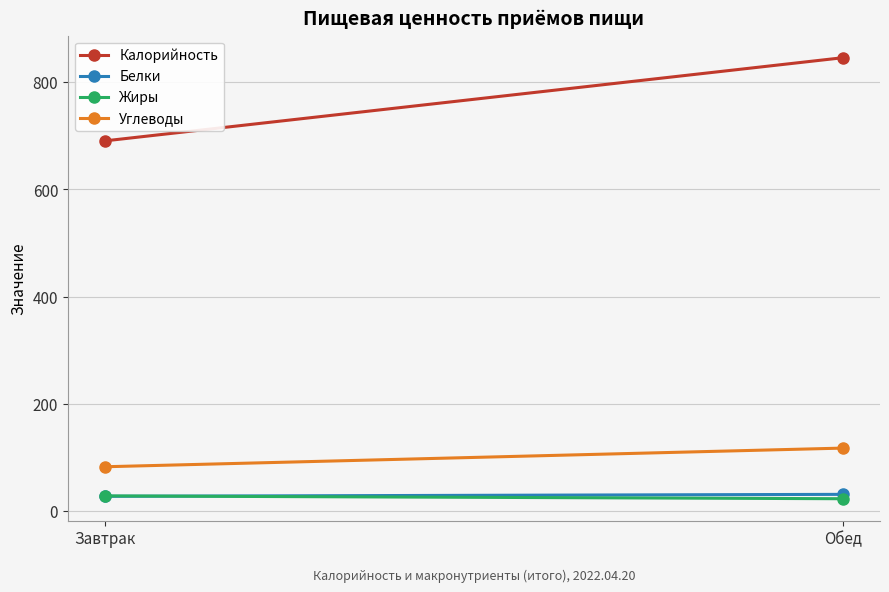

At which label does Углеводы first exceed 117?

Обед